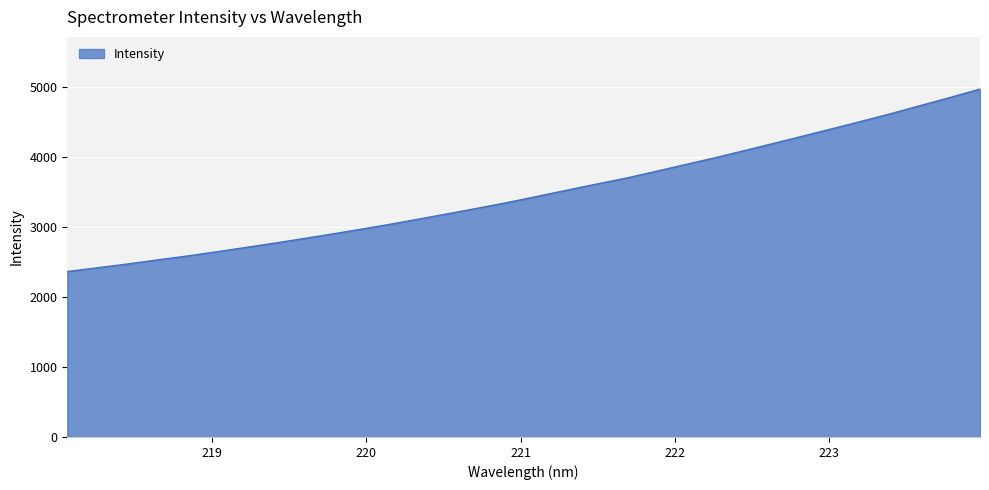

What is the maximum value shown in the chart?

4967.8